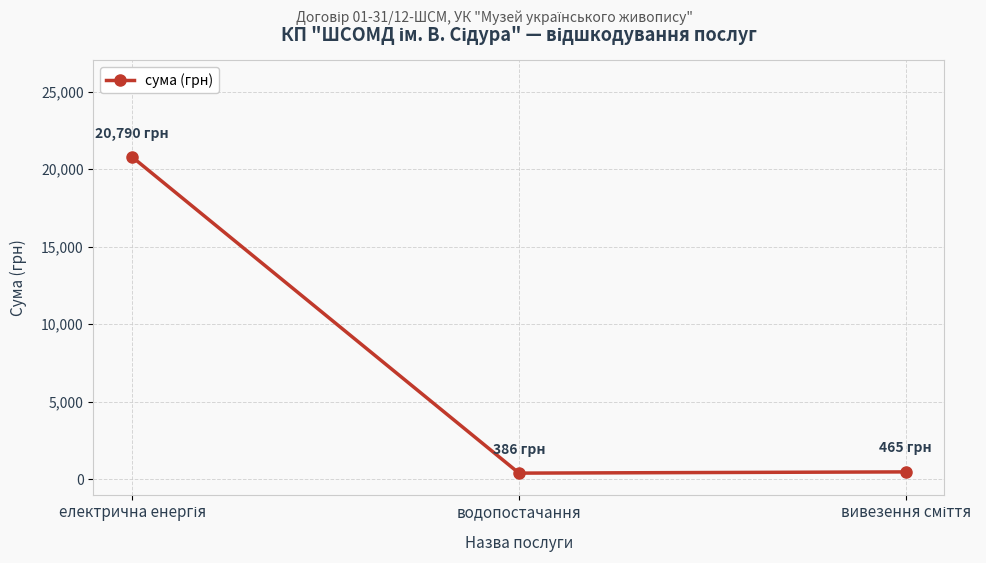

What is the value of the 1st point from the left?

20790